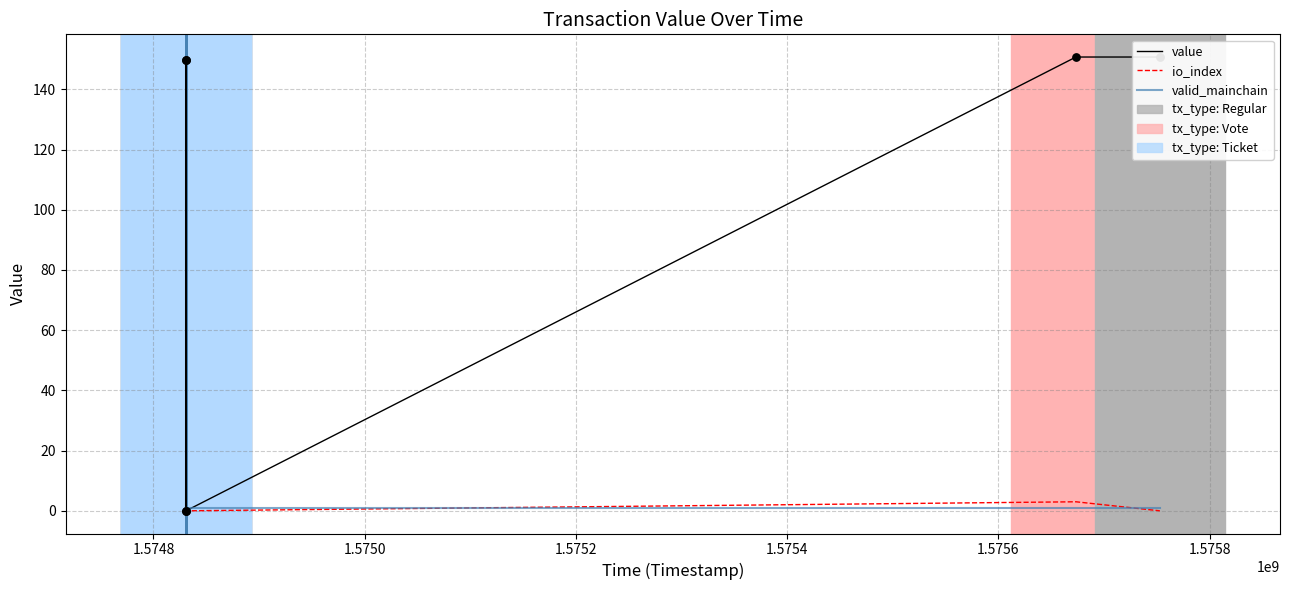

Which series contains the lowest Y value?

io_index